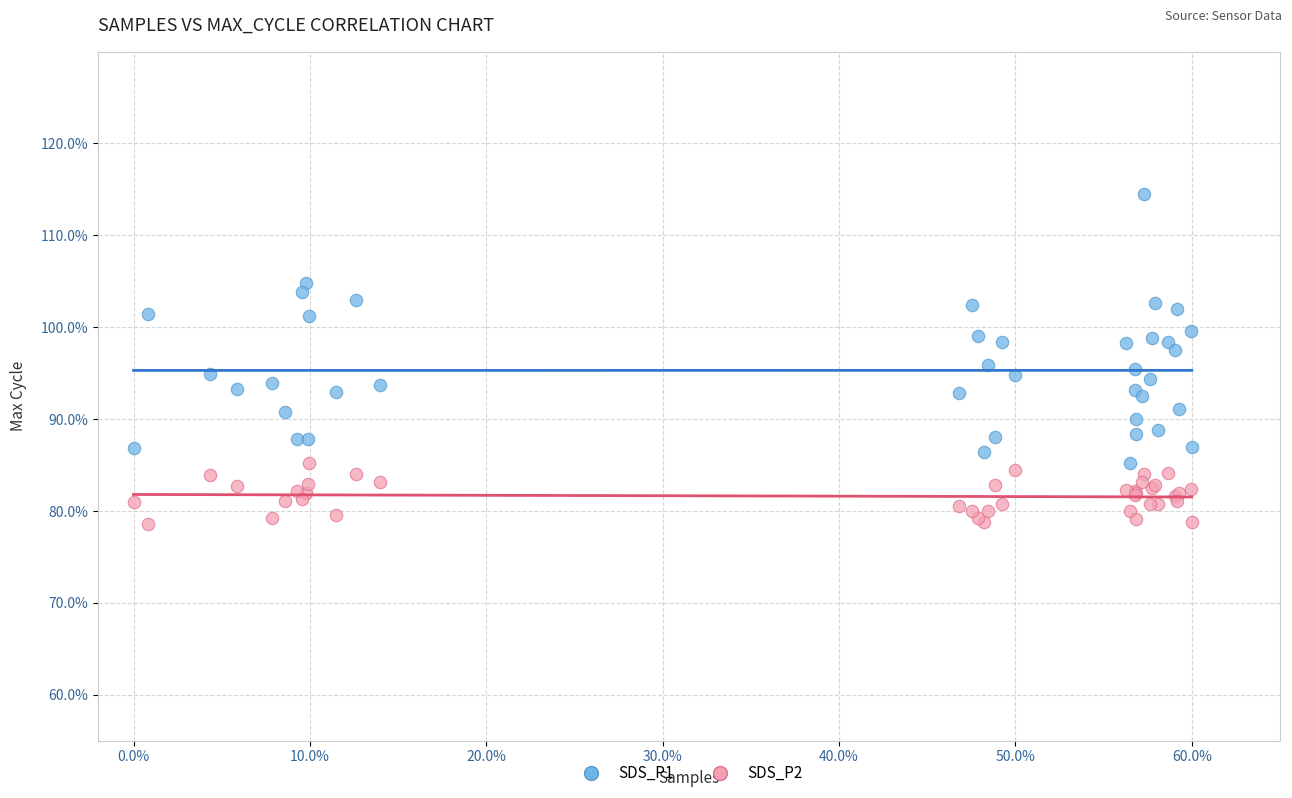

Which series reaches the maximum Y coordinate?

SDS_P1